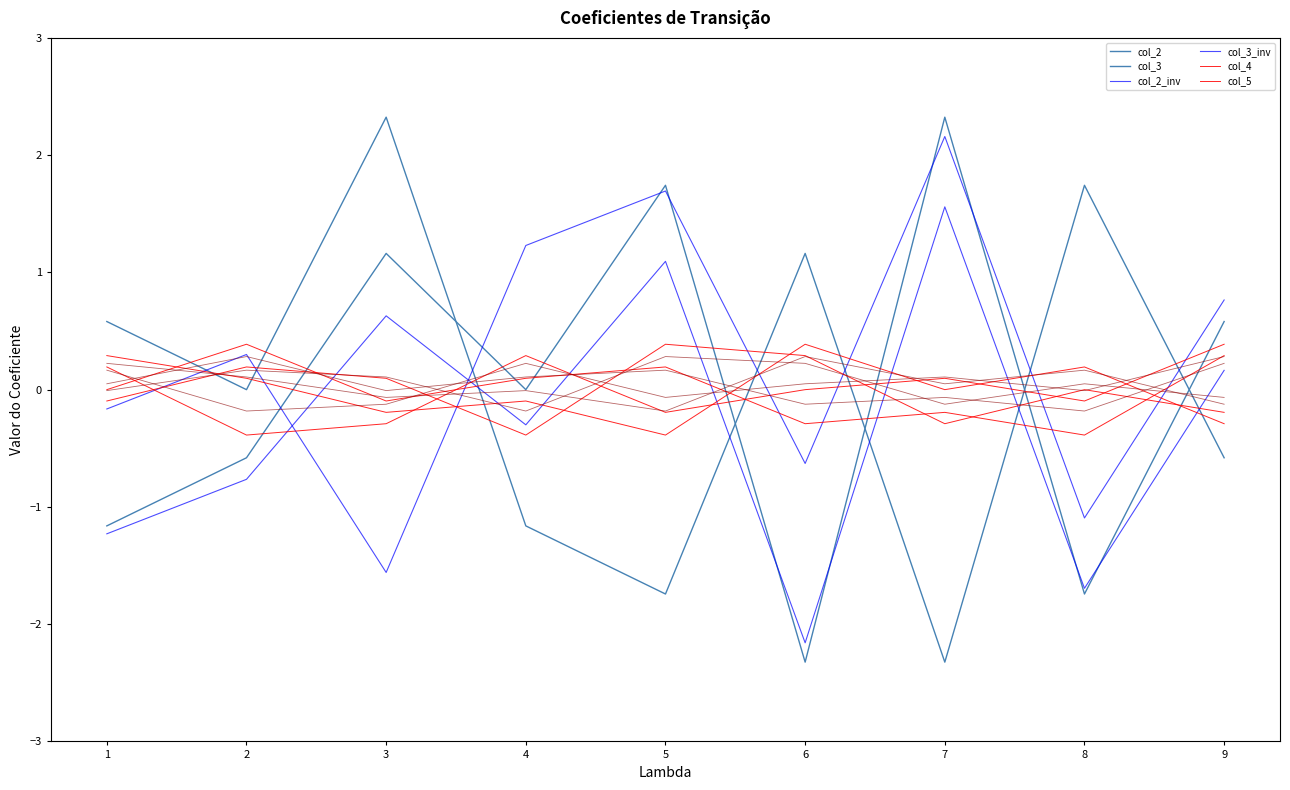

How many lines are shown in the chart?

12